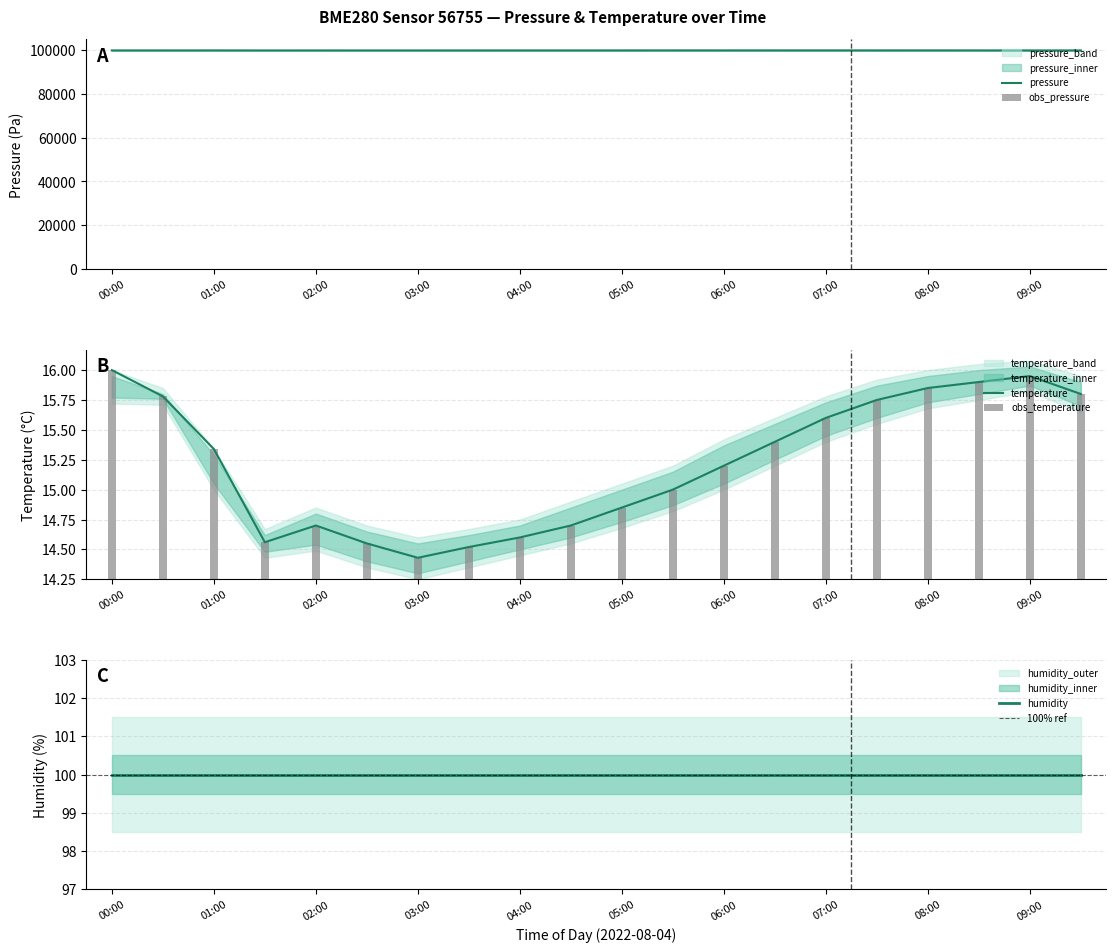

What is the difference between the pressure values at 00:00 and 00:30?

1.0